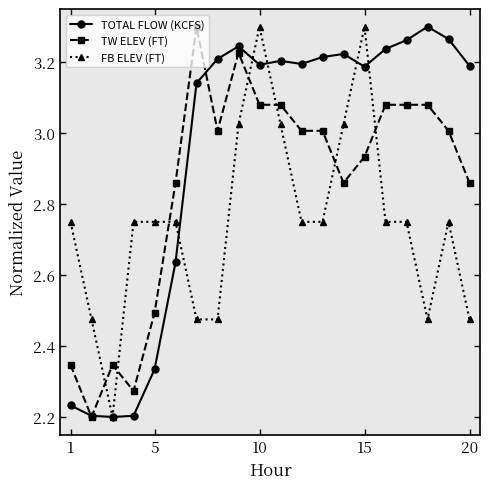

True or false: TOTAL FLOW (KCFS) has more than 2 interior local peaks.

True